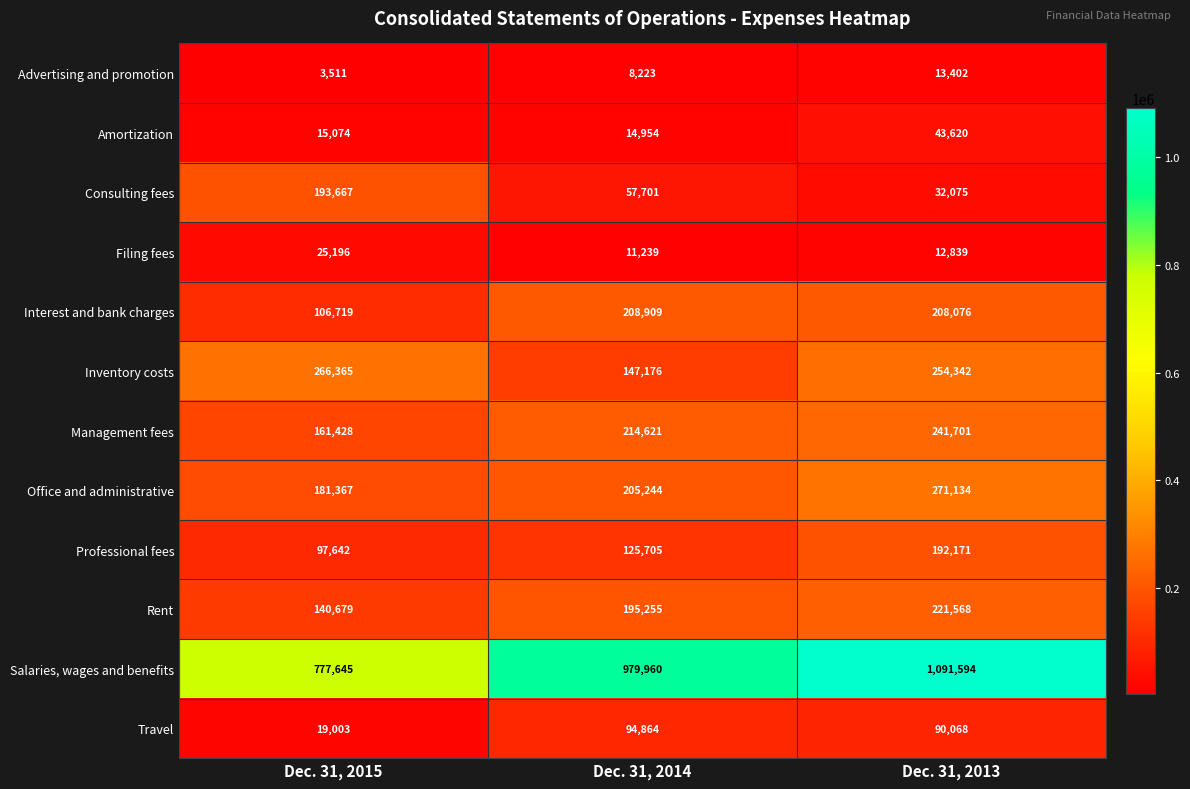

The Management fees series shows 214621 at Dec. 31, 2014. True or false?

True